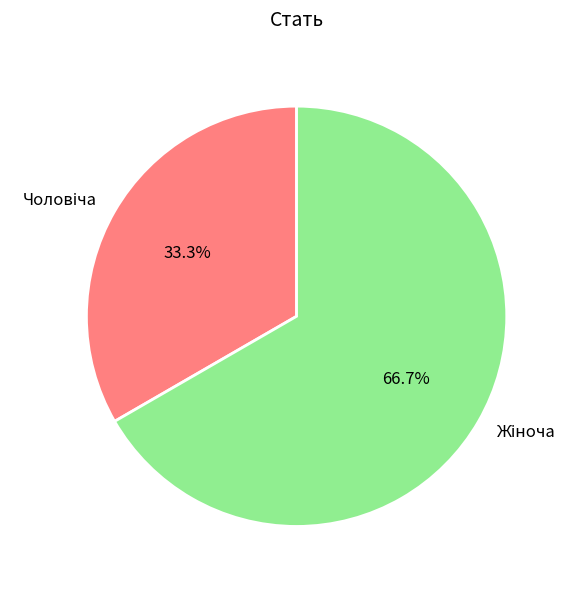

Is there any slice that represents more than half of the pie?

Yes